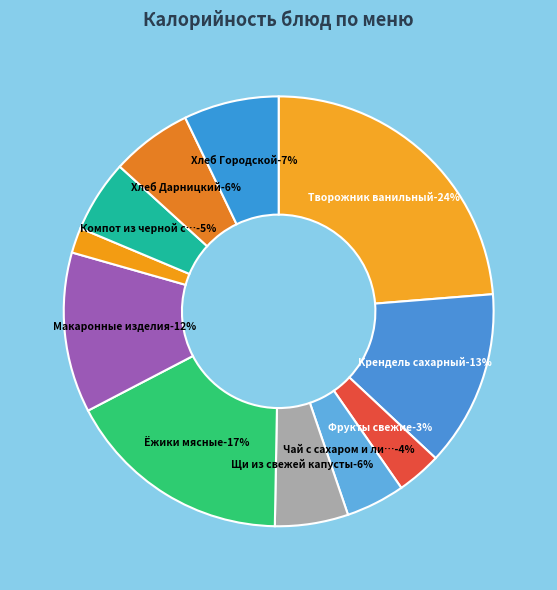

What percentage is the Чай с сахаром и лимоном slice, to the nearest percent?

4%